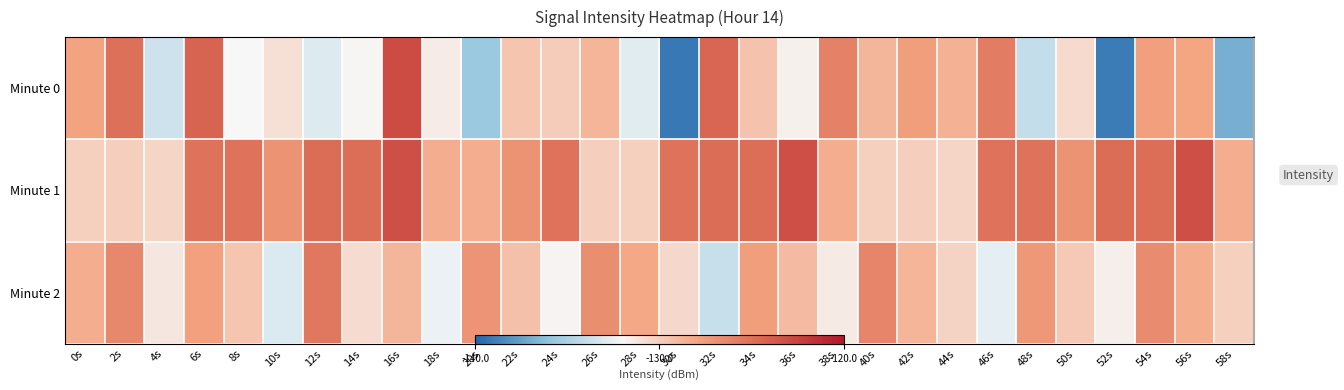

What is the minimum value for Minute 2?

-133.9